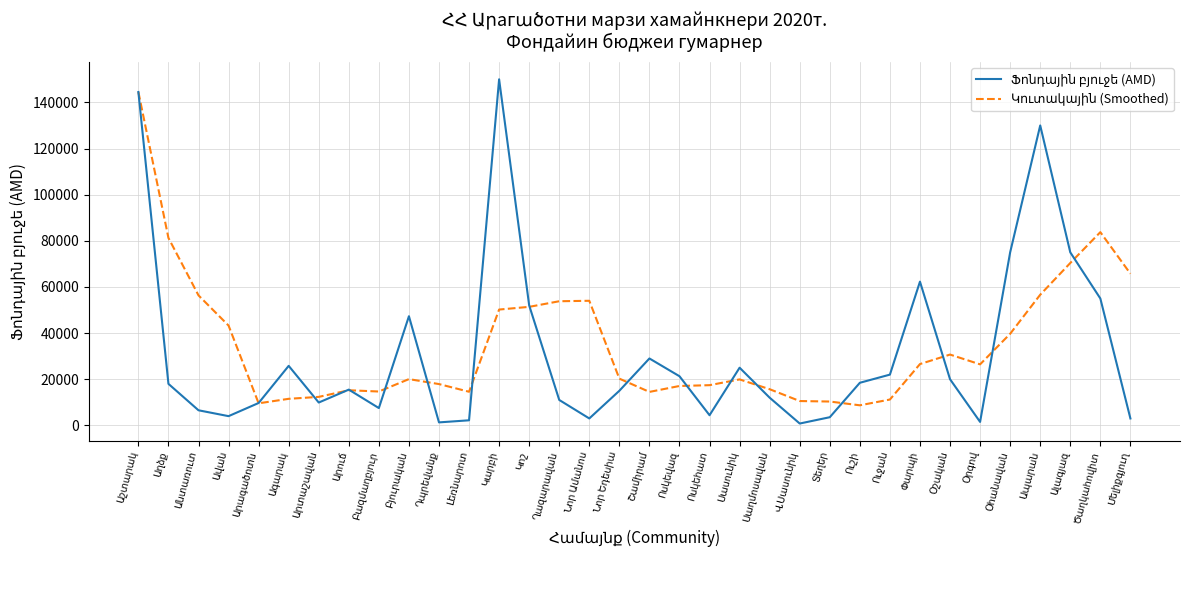

What is the maximum value shown in the chart?

150000.0